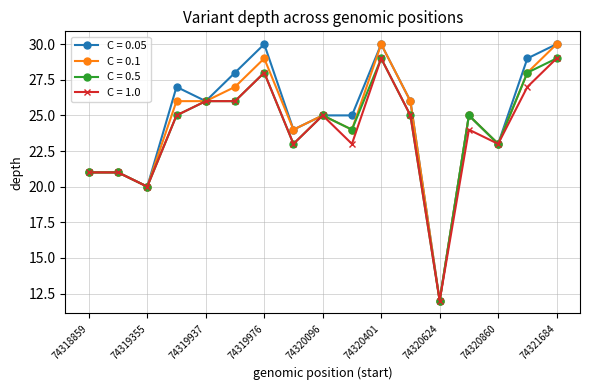

True or false: C = 1.0 has more than 1 points higher than both neighbors.

True